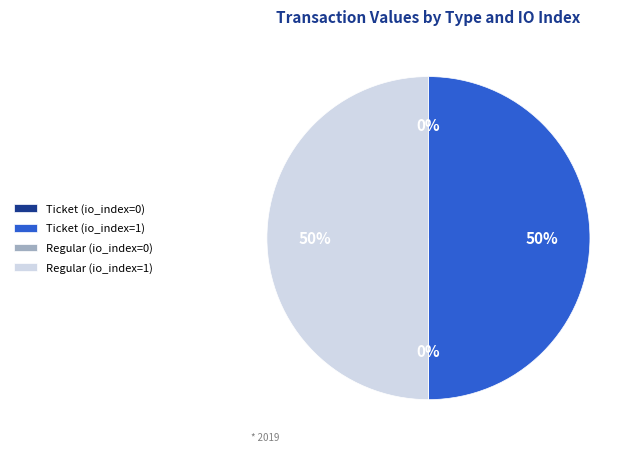

What percentage is the Regular (io_index=1) slice, to the nearest percent?

50%